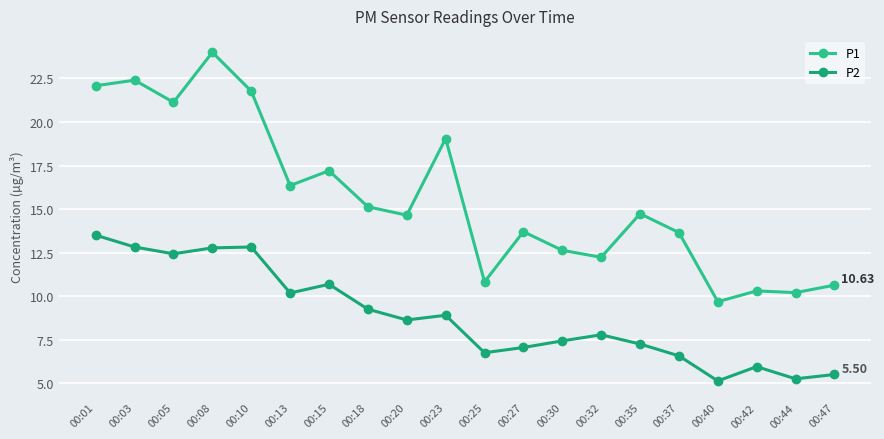

What is the difference between the maximum and minimum values in the P1 series?

14.3